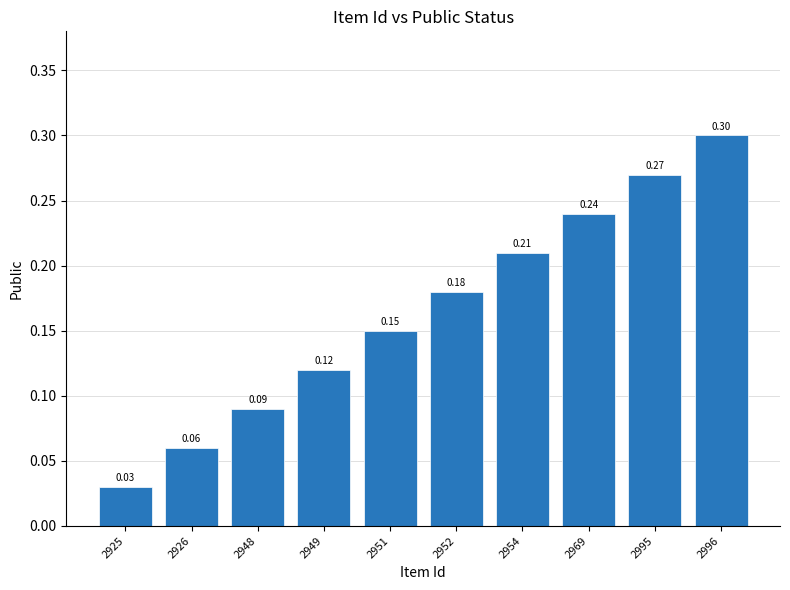

Rank the categories by value from lowest to highest.

2925, 2926, 2948, 2949, 2951, 2952, 2954, 2969, 2995, 2996